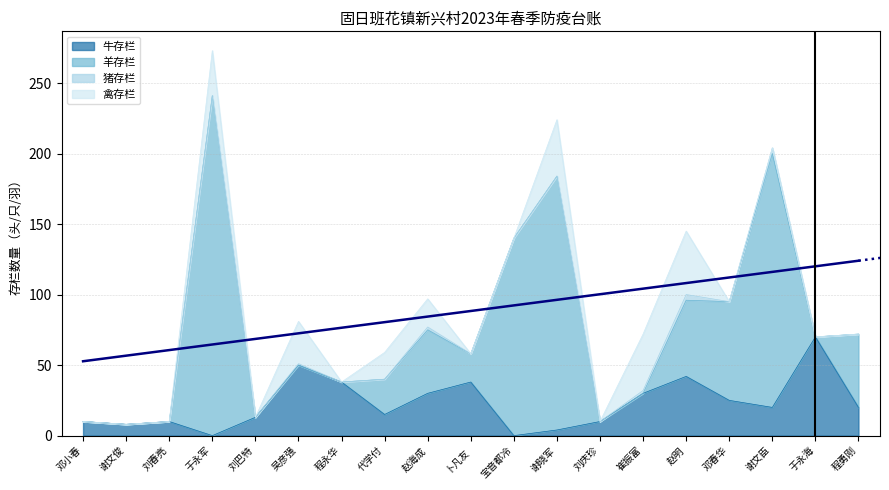

What position from the right is 邓春华?

4